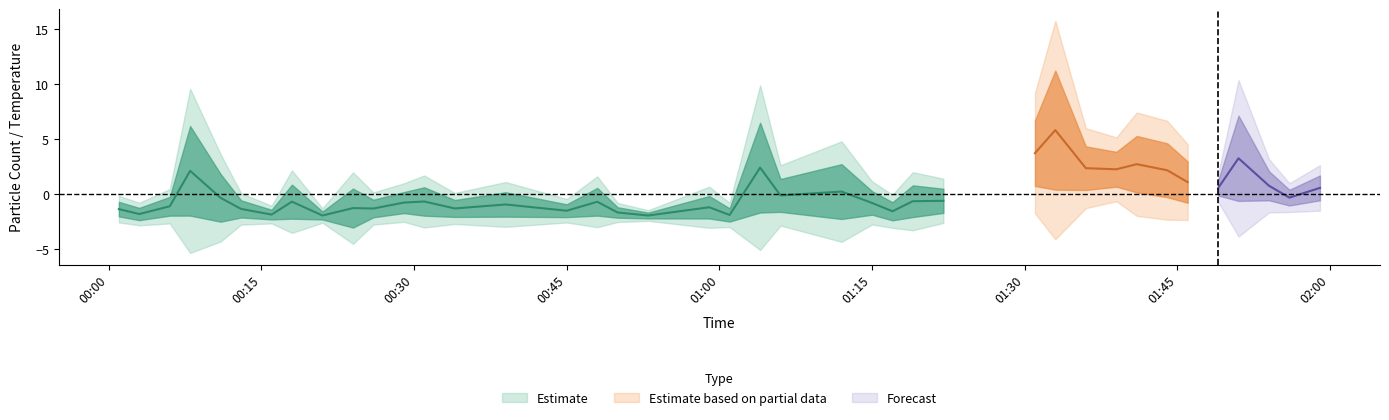

Is this an area chart (filled region under the line)?

No